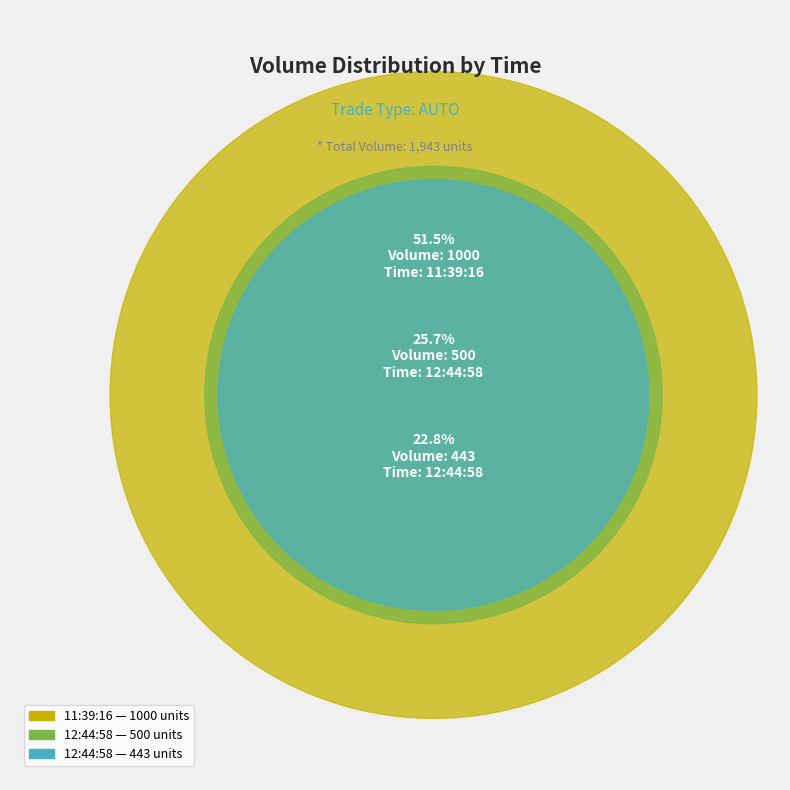

Which slice is the smallest?

12:44:58 (443)